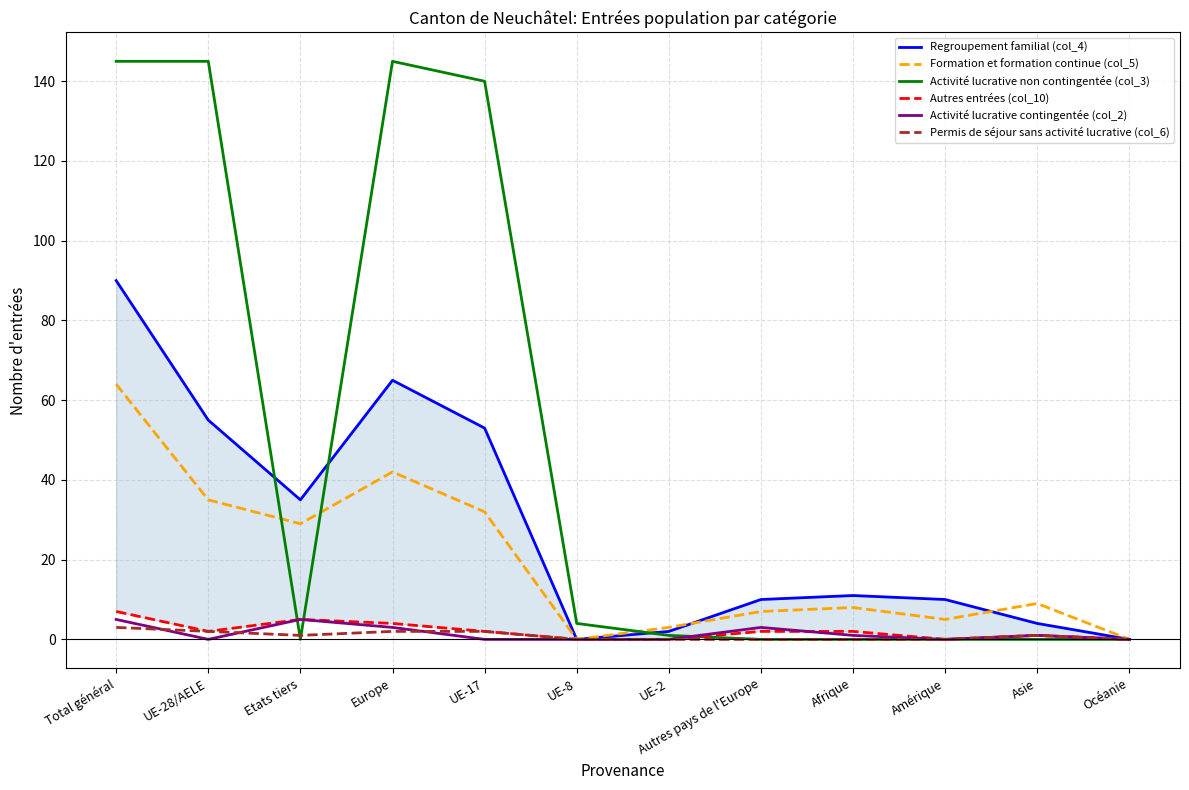

At which label does Autres entrées (col_10) reach its minimum?

UE-8